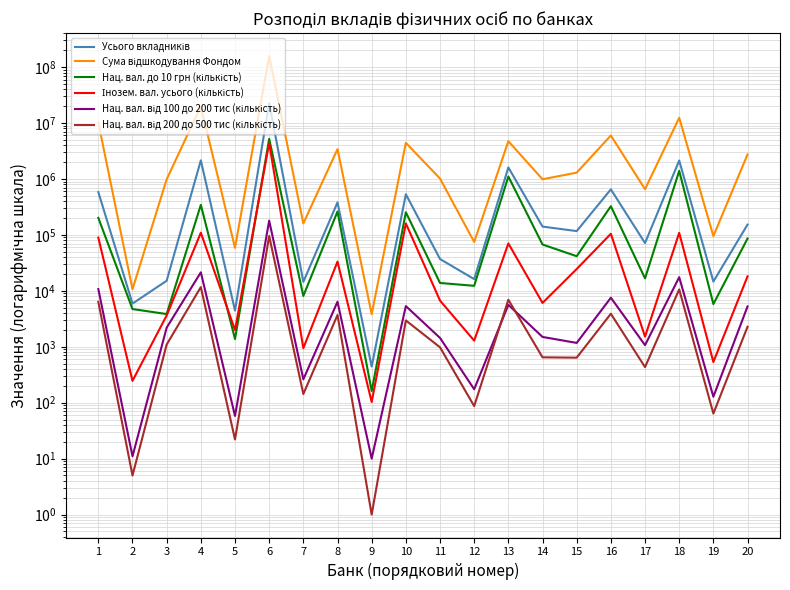

What is the minimum value for Нац. вал. від 100 до 200 тис (кількість)?

10.0